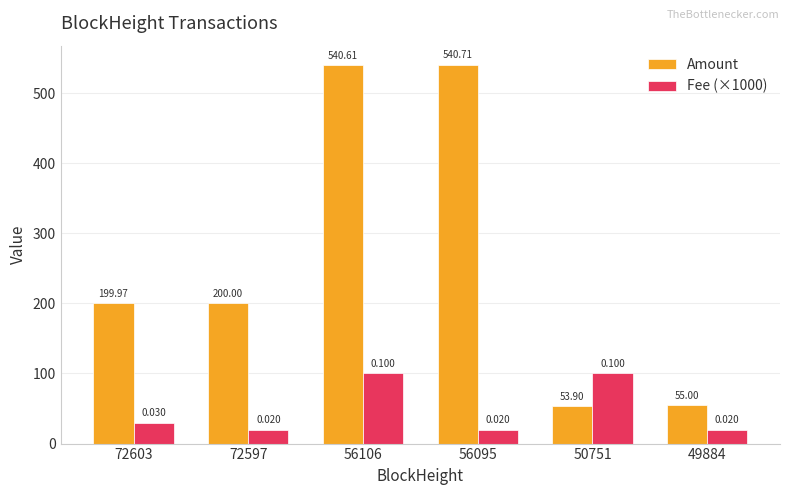

What is the value of the Amount bar at the 5th from the left?

53.9